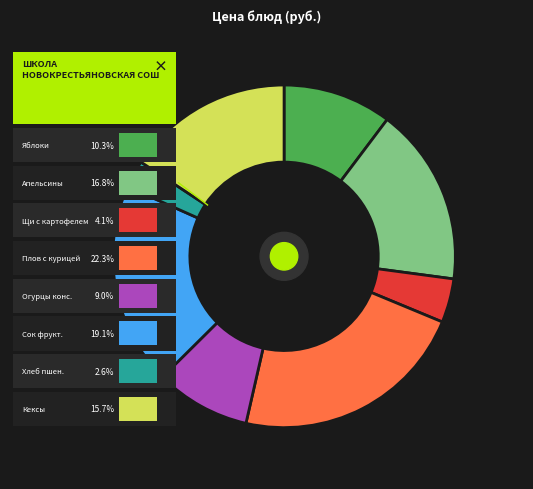

What is the largest slice in the pie chart?

Плов с курицей